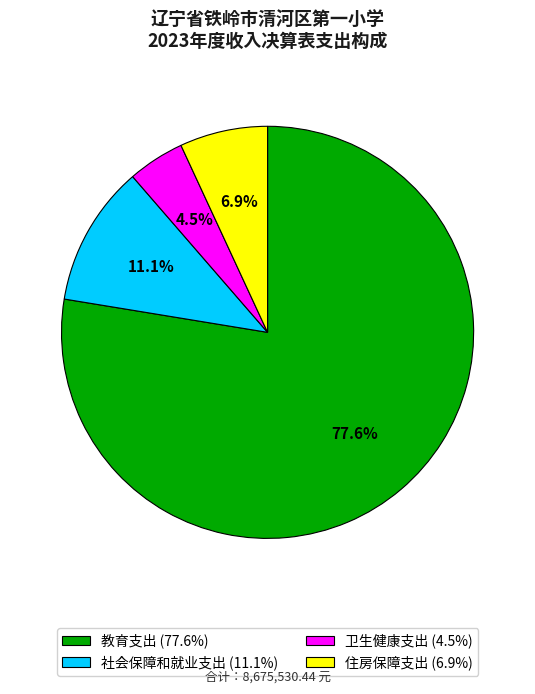

To the nearest percent, what is the combined percentage of 社会保障和就业支出 and 住房保障支出?

18%